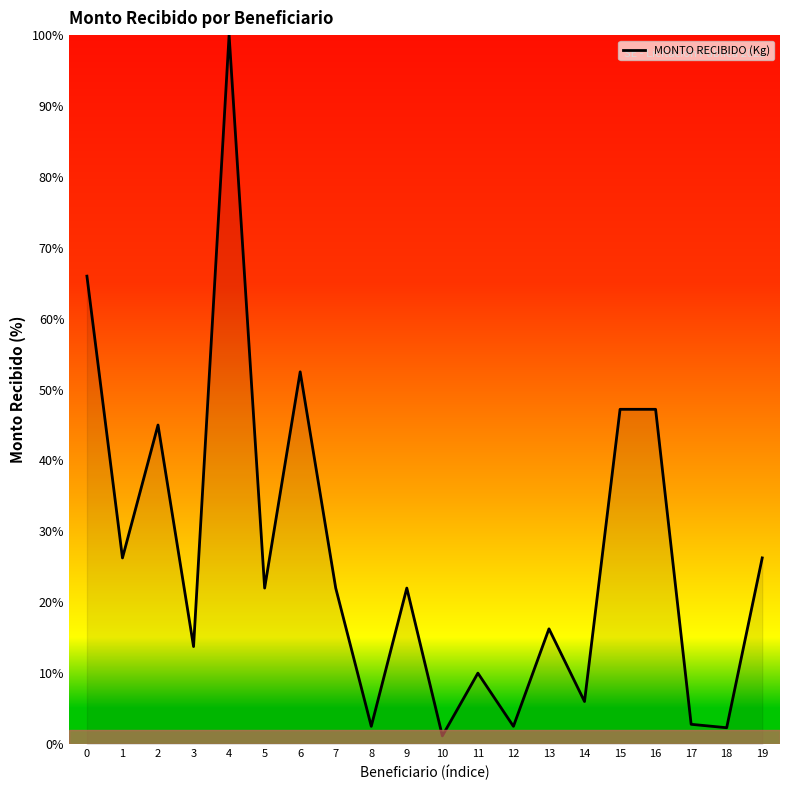

What is the difference between the maximum and minimum values?

98.8